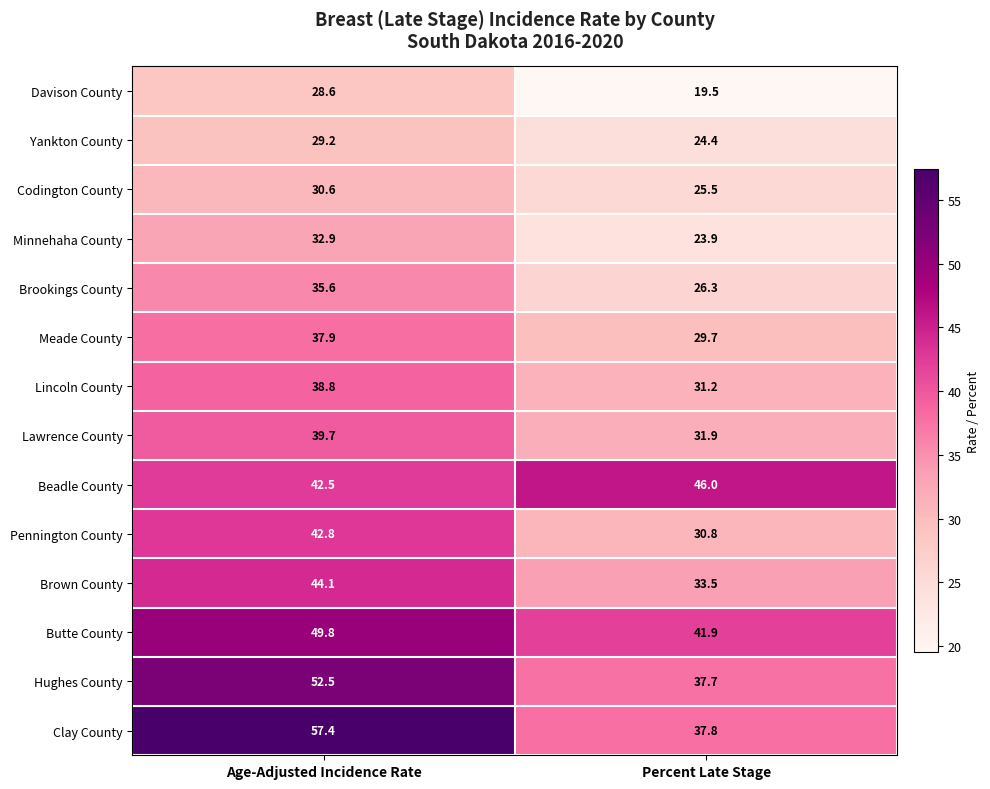

How many data points in Brookings County are above 35?

1